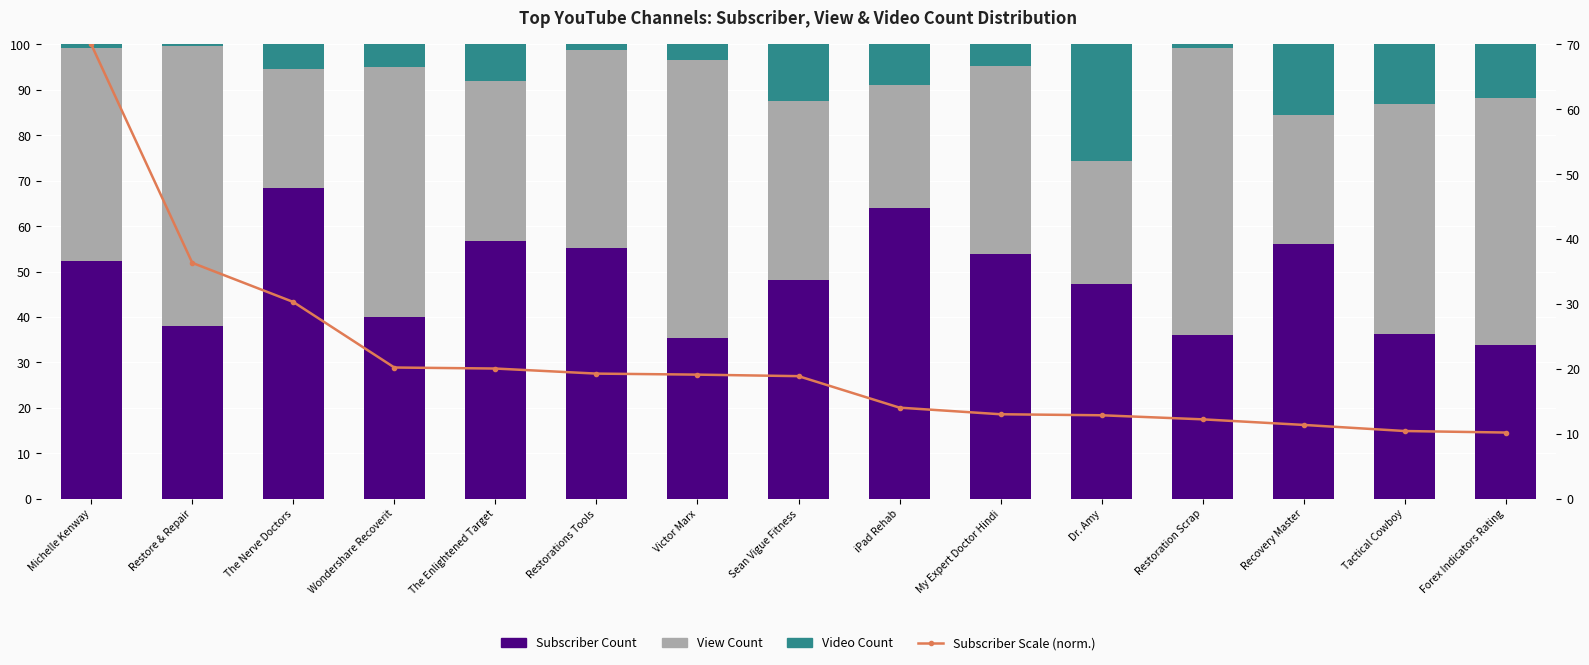

Reading left to right, extract all data points from this chart.

Subscriber Count: 52.2	37.9	68.5	39.9	56.8	55.2	35.4	48.1	64.0	53.9	47.2	36.1	56.1	36.2	33.8
View Count: 47.0	61.7	26.2	55.0	35.2	43.6	61.2	39.5	27.1	41.3	27.1	63.2	28.4	50.7	54.3
Video Count: 0.8	0.4	5.3	5.0	8.0	1.2	3.4	12.4	8.9	4.8	25.7	0.7	15.5	13.1	11.9
Subscriber Scale (norm.): 70.0	36.3	30.3	20.2	20.0	19.3	19.1	18.9	14.0	13.0	12.8	12.2	11.4	10.4	10.2